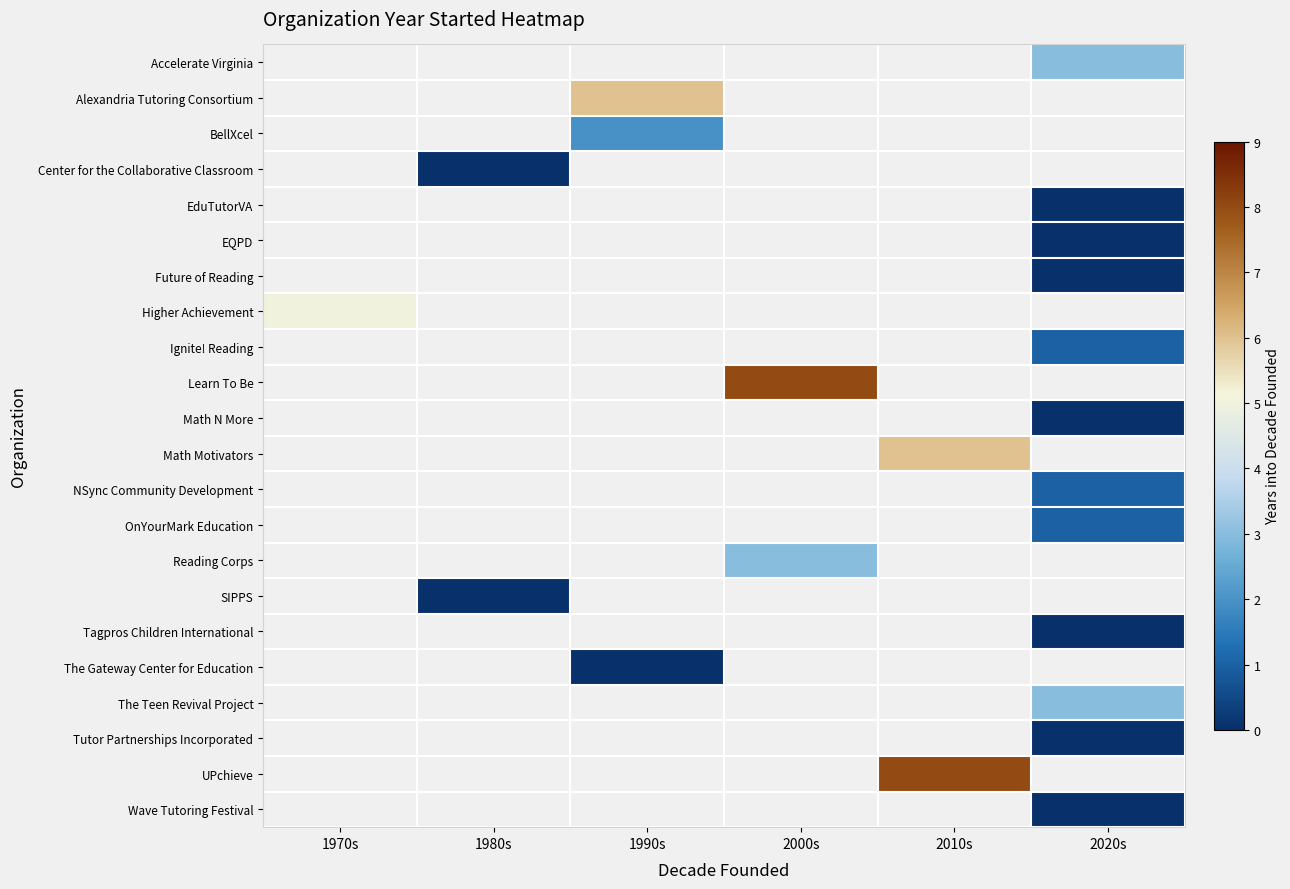

What is the difference between the highest and lowest values at 2020s?

3.0